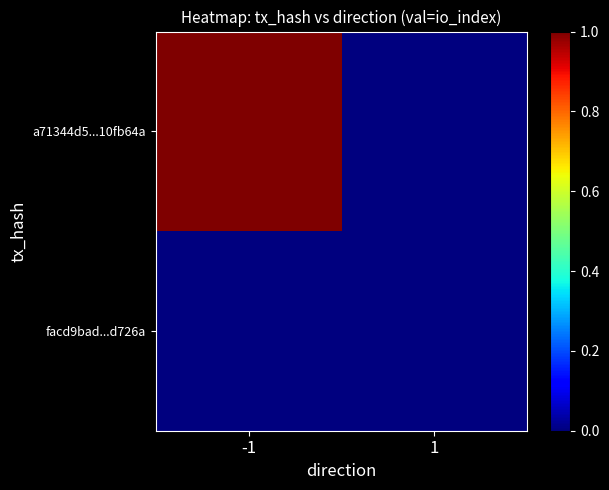

List the series in order of their overall mean, highest first.

a71344d5...10fb64a, facd9bad...d726a